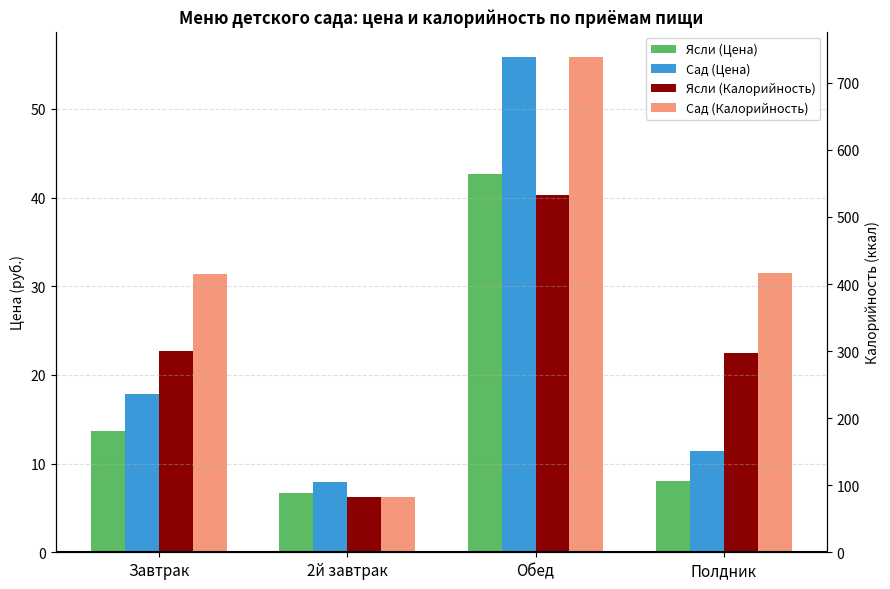

Where does the Ясли (Цена) series first go above 13?

Завтрак